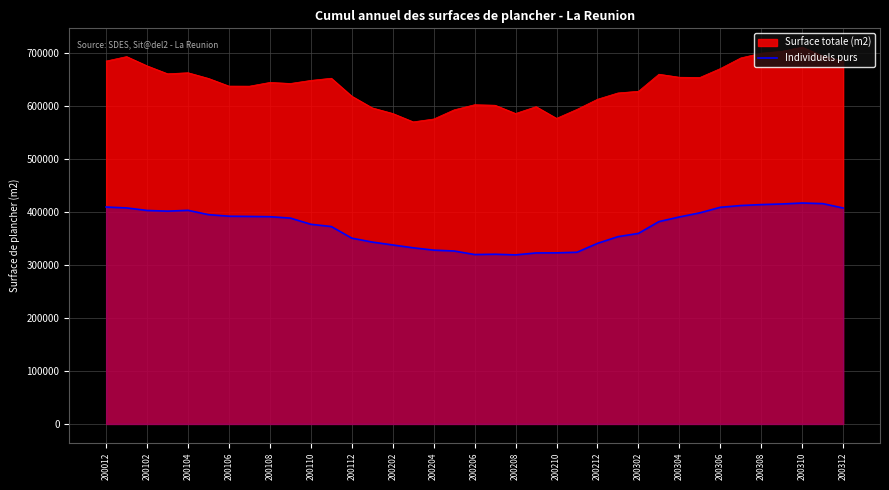

What is the minimum value shown in the chart?

318690